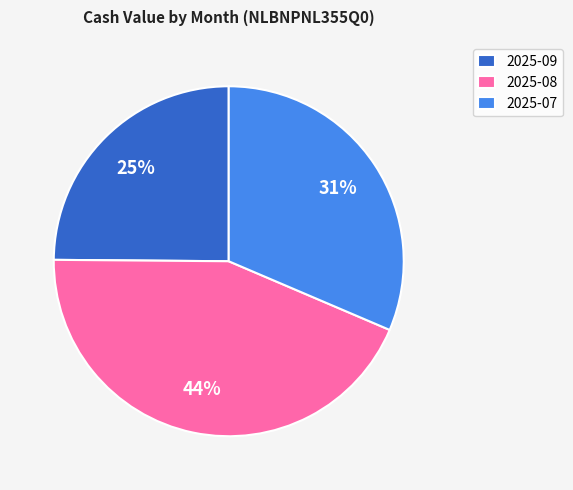

Do 2025-07 and 2025-09 together represent more than half of the pie?

Yes